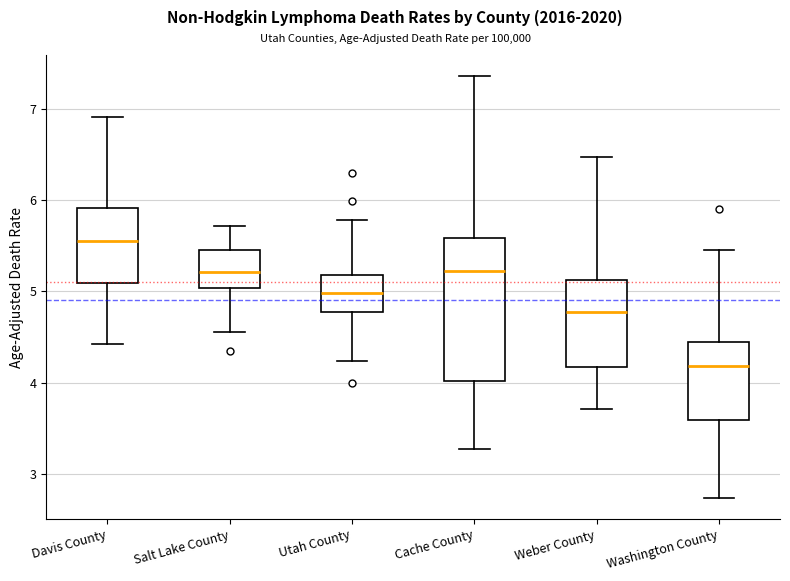

Where is the lower edge of the box for Davis County on the y-axis? The values are not printed on the chart, so give them approximately, as read against the axis.

5.1